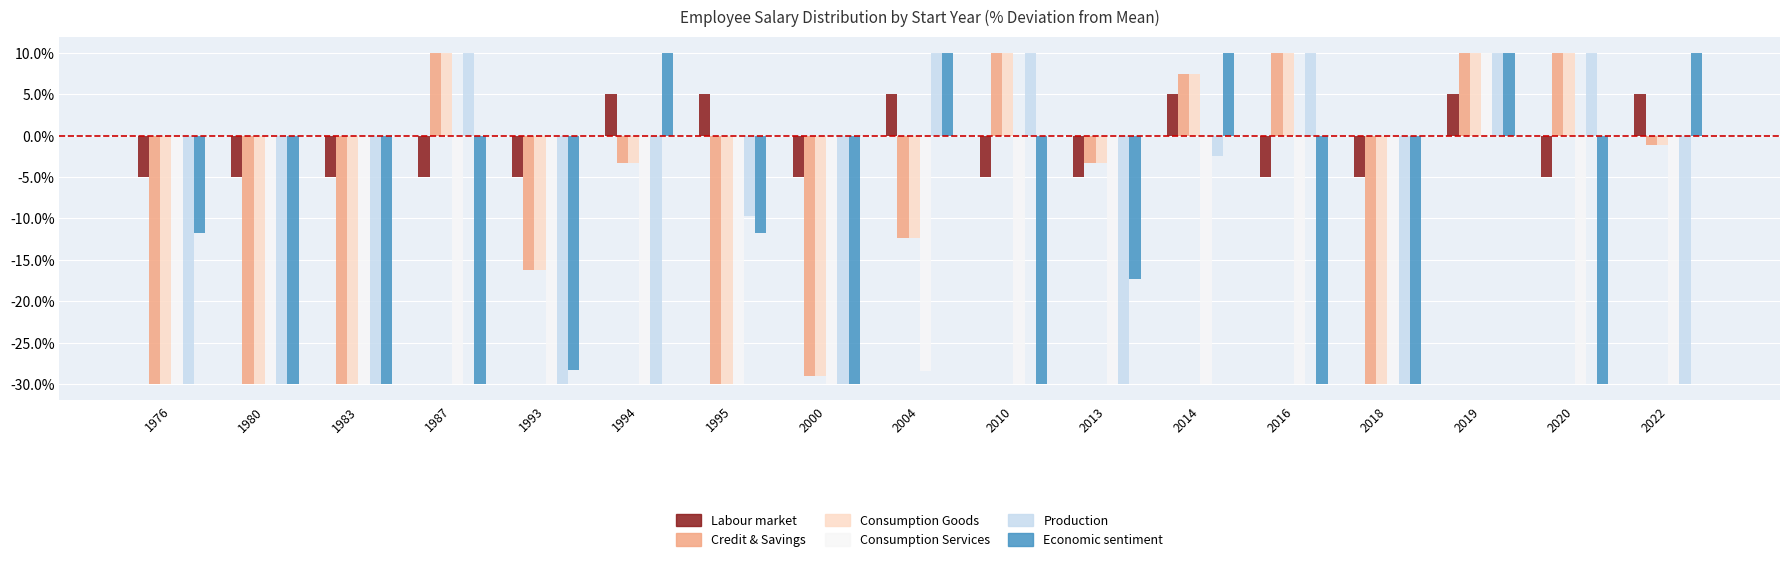

What is the total value across all series at 2019?

55.0